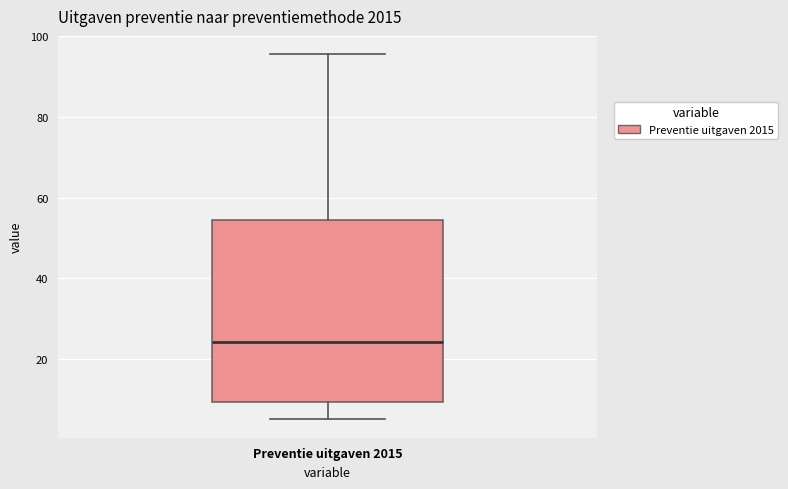

Where is the upper edge of the box for Preventie uitgaven 2015 on the y-axis? The values are not printed on the chart, so give them approximately, as read against the axis.

54